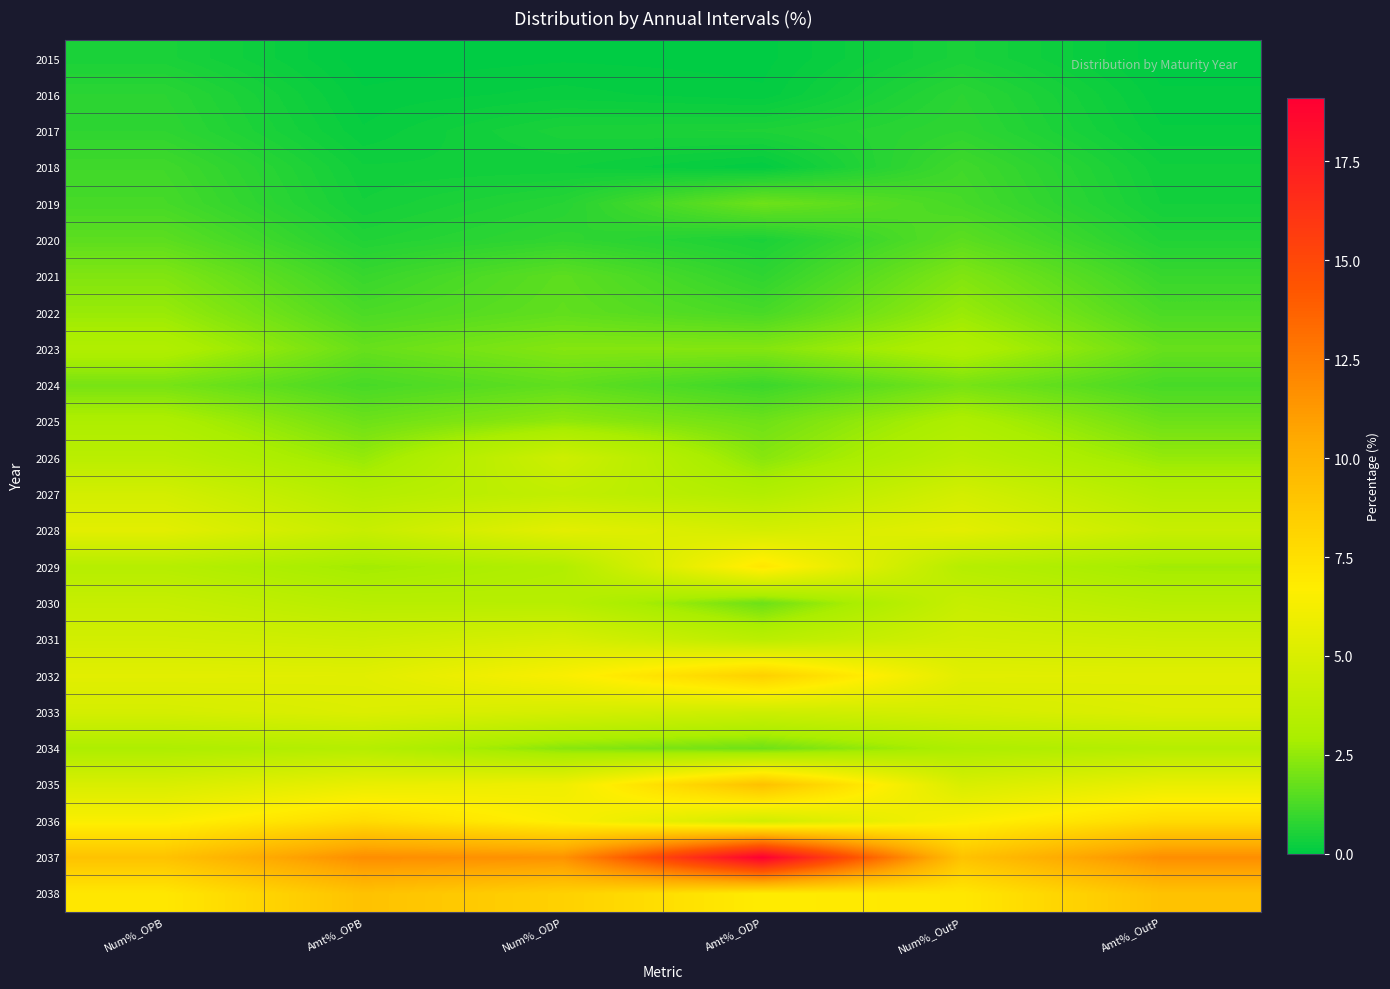

Reading left to right, what are all the values shown in this chart?

2015: Num%_OPB=0.5	Amt%_OPB=0.0	Num%_ODP=0.1	Amt%_ODP=0.0	Num%_OutP=0.5	Amt%_OutP=0.0
2016: Num%_OPB=0.8	Amt%_OPB=0.1	Num%_ODP=0.2	Amt%_ODP=0.1	Num%_OutP=0.8	Amt%_OutP=0.1
2017: Num%_OPB=0.8	Amt%_OPB=0.2	Num%_ODP=0.5	Amt%_ODP=0.5	Num%_OutP=0.8	Amt%_OutP=0.2
2018: Num%_OPB=1.1	Amt%_OPB=0.3	Num%_ODP=0.3	Amt%_ODP=0.1	Num%_OutP=1.1	Amt%_OutP=0.3
2019: Num%_OPB=1.2	Amt%_OPB=0.4	Num%_ODP=0.7	Amt%_ODP=1.9	Num%_OutP=1.2	Amt%_OutP=0.4
2020: Num%_OPB=1.6	Amt%_OPB=0.6	Num%_ODP=0.9	Amt%_ODP=0.5	Num%_OutP=1.6	Amt%_OutP=0.6
2021: Num%_OPB=2.2	Amt%_OPB=1.0	Num%_ODP=1.6	Amt%_ODP=0.8	Num%_OutP=2.2	Amt%_OutP=1.0
2022: Num%_OPB=2.6	Amt%_OPB=1.3	Num%_ODP=1.7	Amt%_ODP=1.2	Num%_OutP=2.6	Amt%_OutP=1.3
2023: Num%_OPB=3.2	Amt%_OPB=1.8	Num%_ODP=2.3	Amt%_ODP=2.3	Num%_OutP=3.2	Amt%_OutP=1.8
2024: Num%_OPB=2.0	Amt%_OPB=1.2	Num%_ODP=1.7	Amt%_ODP=1.0	Num%_OutP=2.0	Amt%_OutP=1.2
2025: Num%_OPB=3.1	Amt%_OPB=1.9	Num%_ODP=2.5	Amt%_ODP=1.9	Num%_OutP=3.1	Amt%_OutP=1.9
2026: Num%_OPB=3.6	Amt%_OPB=2.5	Num%_ODP=4.5	Amt%_ODP=2.3	Num%_OutP=3.6	Amt%_OutP=2.5
2027: Num%_OPB=4.7	Amt%_OPB=3.4	Num%_ODP=3.9	Amt%_ODP=3.3	Num%_OutP=4.7	Amt%_OutP=3.4
2028: Num%_OPB=5.4	Amt%_OPB=4.2	Num%_ODP=5.5	Amt%_ODP=4.8	Num%_OutP=5.5	Amt%_OutP=4.2
2029: Num%_OPB=3.4	Amt%_OPB=2.8	Num%_ODP=3.2	Amt%_ODP=7.1	Num%_OutP=3.4	Amt%_OutP=2.7
2030: Num%_OPB=4.2	Amt%_OPB=3.5	Num%_ODP=3.5	Amt%_ODP=1.9	Num%_OutP=4.2	Amt%_OutP=3.5
2031: Num%_OPB=4.7	Amt%_OPB=4.4	Num%_ODP=4.9	Amt%_ODP=3.6	Num%_OutP=4.7	Amt%_OutP=4.4
2032: Num%_OPB=5.4	Amt%_OPB=5.4	Num%_ODP=6.5	Amt%_ODP=8.3	Num%_OutP=5.4	Amt%_OutP=5.4
2033: Num%_OPB=4.8	Amt%_OPB=5.1	Num%_ODP=4.8	Amt%_ODP=4.5	Num%_OutP=4.8	Amt%_OutP=5.1
2034: Num%_OPB=3.1	Amt%_OPB=3.4	Num%_ODP=2.3	Amt%_ODP=1.9	Num%_OutP=3.1	Amt%_OutP=3.4
2035: Num%_OPB=5.0	Amt%_OPB=5.7	Num%_ODP=6.0	Amt%_ODP=9.2	Num%_OutP=5.0	Amt%_OutP=5.7
2036: Num%_OPB=6.5	Amt%_OPB=7.7	Num%_ODP=6.5	Amt%_ODP=4.6	Num%_OutP=6.5	Amt%_OutP=7.7
2037: Num%_OPB=9.1	Amt%_OPB=11.8	Num%_ODP=11.5	Amt%_ODP=19.1	Num%_OutP=9.1	Amt%_OutP=11.8
2038: Num%_OPB=7.0	Amt%_OPB=9.1	Num%_ODP=8.3	Amt%_ODP=6.8	Num%_OutP=7.0	Amt%_OutP=9.1